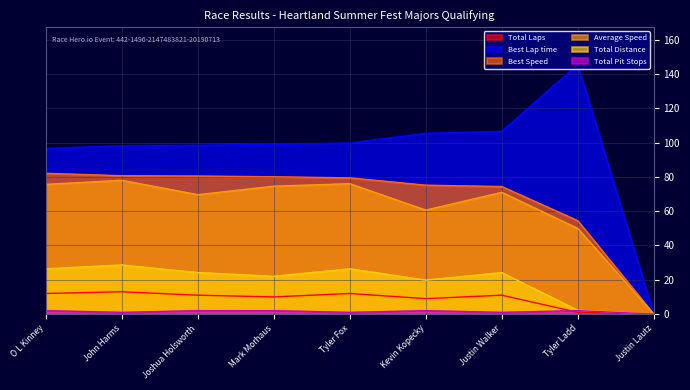

Rank the categories by Total Laps value from highest to lowest.

John Harms, O L Kinney, Tyler Fox, Joshua Holsworth, Justin Walker, Mark Morhaus, Kevin Kopecky, Tyler Ladd, Justin Lautz